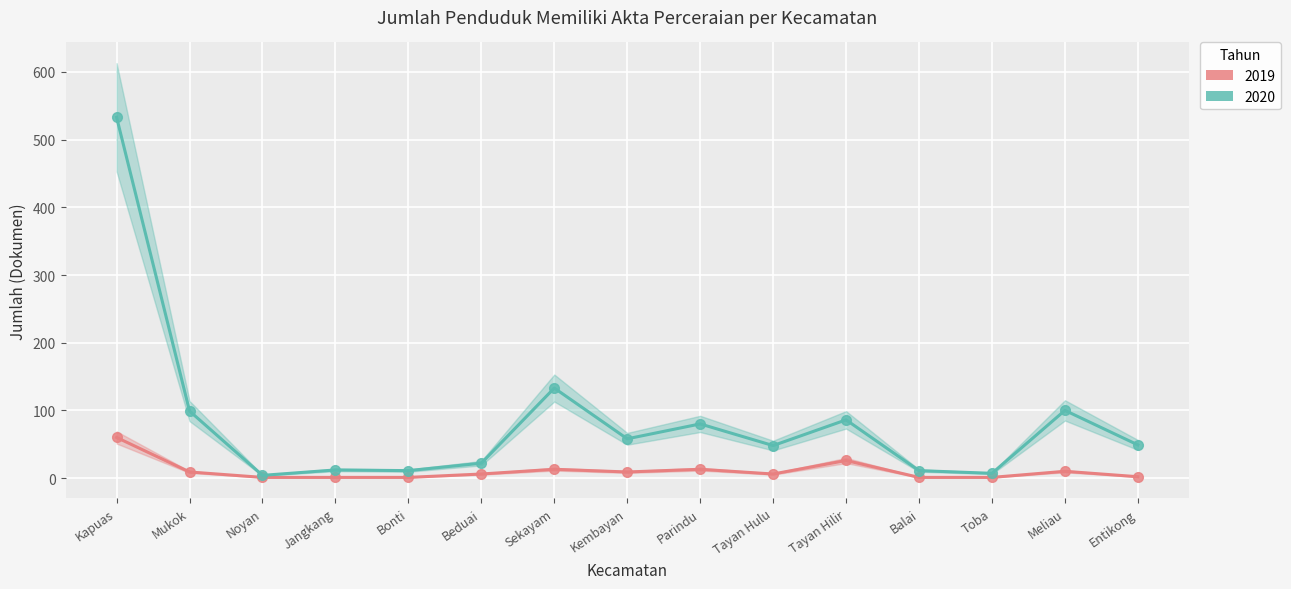

What is the highest value of the 2019 series?

60